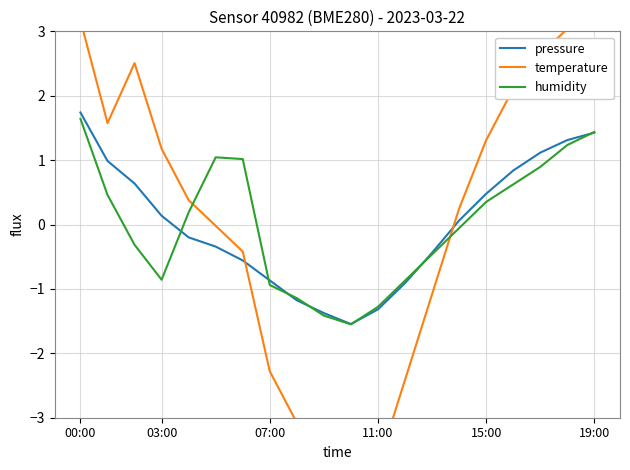

Reading left to right, extract all data points from this chart.

pressure: 1.7	1.0	0.6	0.1	-0.2	-0.3	-0.6	-0.9	-1.2	-1.4	-1.5	-1.3	-0.9	-0.4	0.1	0.5	0.8	1.1	1.3	1.4
temperature: 3.2	1.6	2.5	1.2	0.4	-0.0	-0.4	-2.3	-3.1	-4.0	-4.4	-3.7	-2.4	-1.1	0.2	1.3	2.1	2.6	3.0	3.3
humidity: 1.6	0.5	-0.3	-0.9	0.2	1.0	1.0	-0.9	-1.1	-1.4	-1.6	-1.3	-0.9	-0.5	-0.1	0.4	0.6	0.9	1.2	1.4